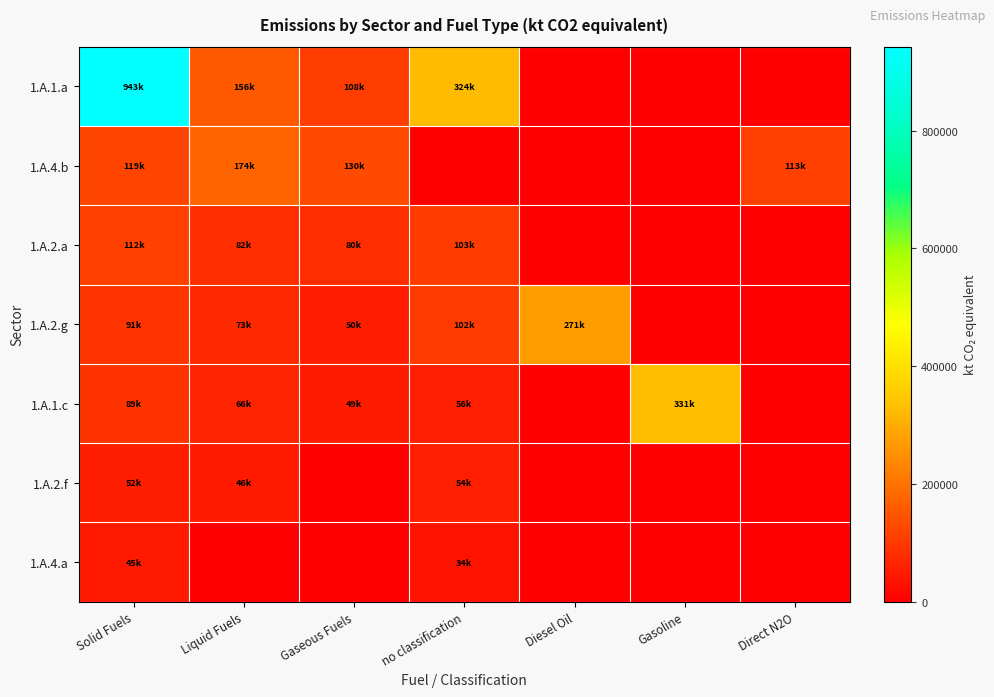

Reading left to right, list all the values displayed in this chart.

1.A.1.a: Solid Fuels=942629.0	Liquid Fuels=156323.0	Gaseous Fuels=107649.2	no classification=324436.0	Diesel Oil=0.0	Gasoline=0.0	Direct N2O=0.0
1.A.4.b: Solid Fuels=118830.5	Liquid Fuels=174109.1	Gaseous Fuels=129929.4	no classification=0.0	Diesel Oil=0.0	Gasoline=0.0	Direct N2O=113209.0
1.A.2.a: Solid Fuels=112372.0	Liquid Fuels=81677.1	Gaseous Fuels=79964.4	no classification=103487.1	Diesel Oil=0.0	Gasoline=0.0	Direct N2O=0.0
1.A.2.g: Solid Fuels=90603.0	Liquid Fuels=73123.1	Gaseous Fuels=50376.9	no classification=102024.9	Diesel Oil=270665.8	Gasoline=0.0	Direct N2O=0.0
1.A.1.c: Solid Fuels=88816.2	Liquid Fuels=65576.2	Gaseous Fuels=49414.5	no classification=55973.4	Diesel Oil=0.0	Gasoline=330722.4	Direct N2O=0.0
1.A.2.f: Solid Fuels=52351.1	Liquid Fuels=46178.6	Gaseous Fuels=0.0	no classification=54483.3	Diesel Oil=0.0	Gasoline=0.0	Direct N2O=0.0
1.A.4.a: Solid Fuels=45123.0	Liquid Fuels=0.0	Gaseous Fuels=0.0	no classification=33557.6	Diesel Oil=0.0	Gasoline=0.0	Direct N2O=0.0